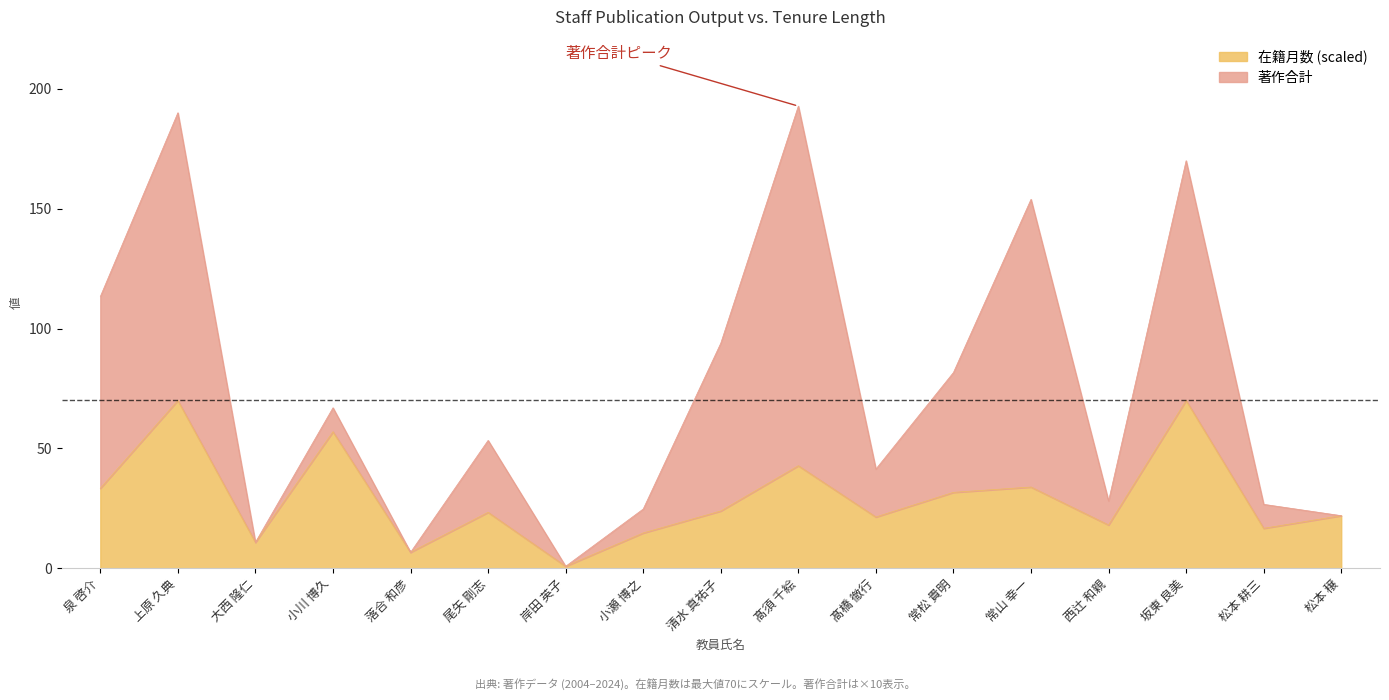

What is the average value?

29.2